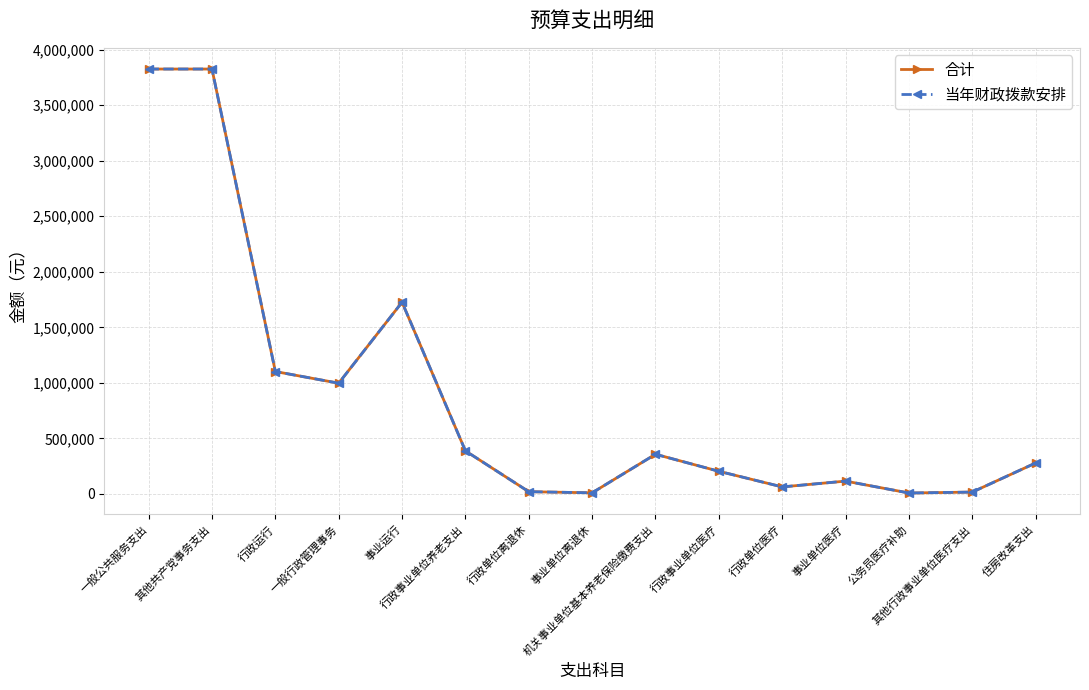

Reading right to left, what are all the values shown in this chart?

合计: 278678.0	16800.0	8400.0	115527.7	63289.6	204017.3	357346.4	10084.0	20351.8	387782.2	1726335.1	997000.0	1102078.1	3825413.2	3825413.2
当年财政拨款安排: 278678.0	16800.0	8400.0	115527.7	63289.6	204017.3	357346.4	10084.0	20351.8	387782.2	1726335.1	997000.0	1102078.1	3825413.2	3825413.2